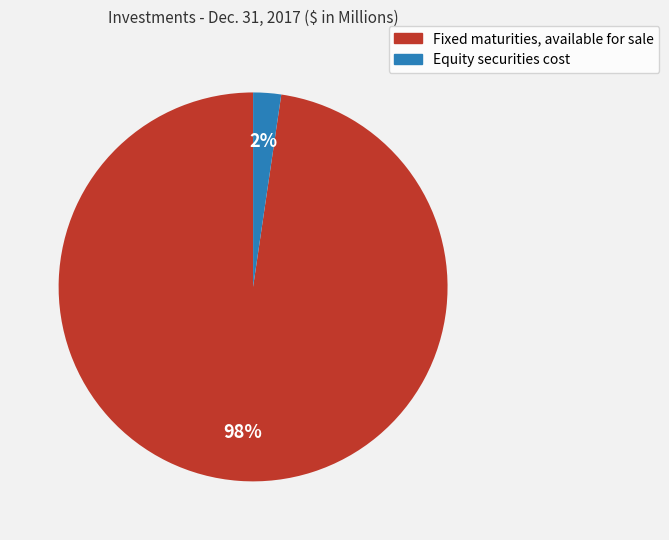

True or false: Fixed maturities, available for sale accounts for 98% of the total.

True